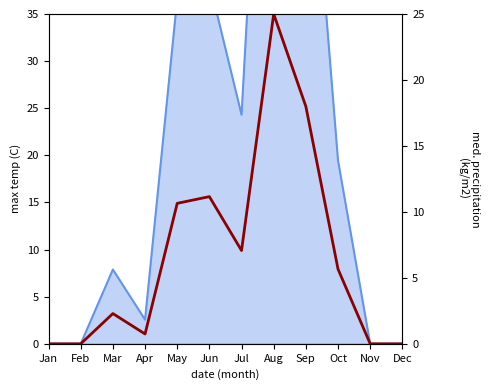

What is the sum of the values at May and Dec?

10.6